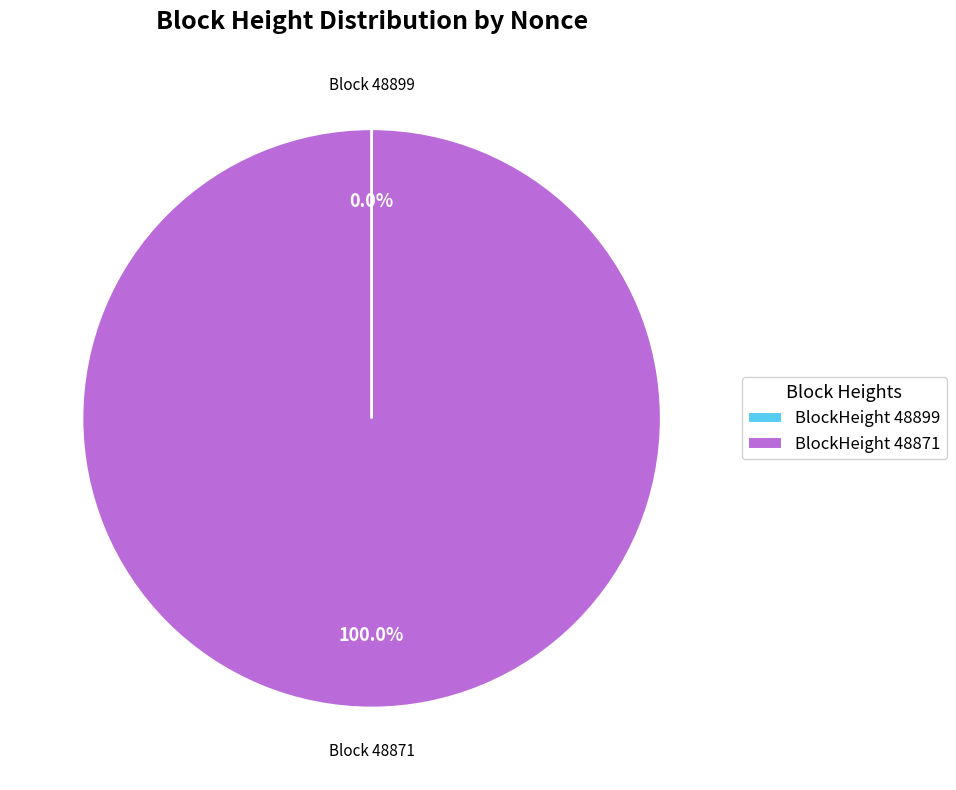

Is there any slice that represents more than half of the pie?

Yes